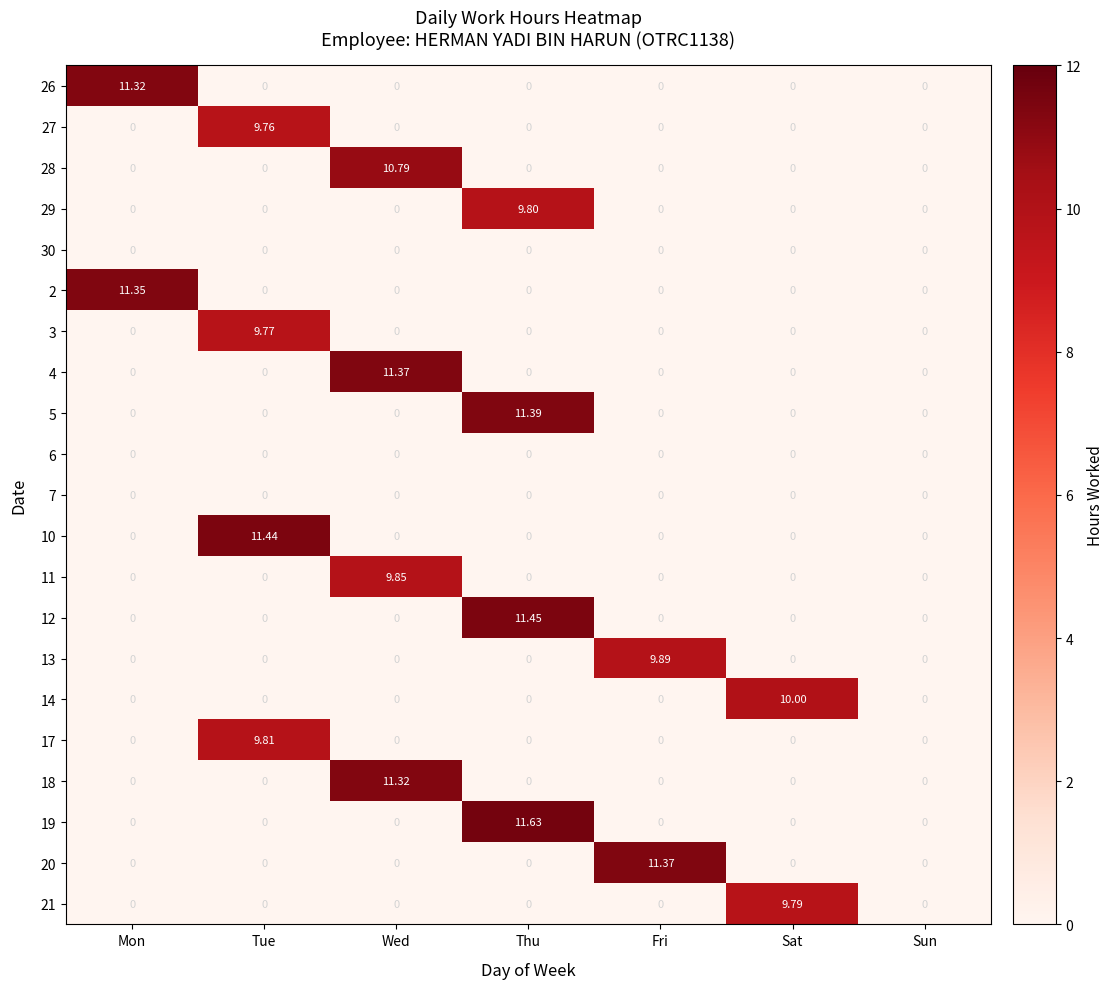

At which label does 2 reach its peak?

Mon